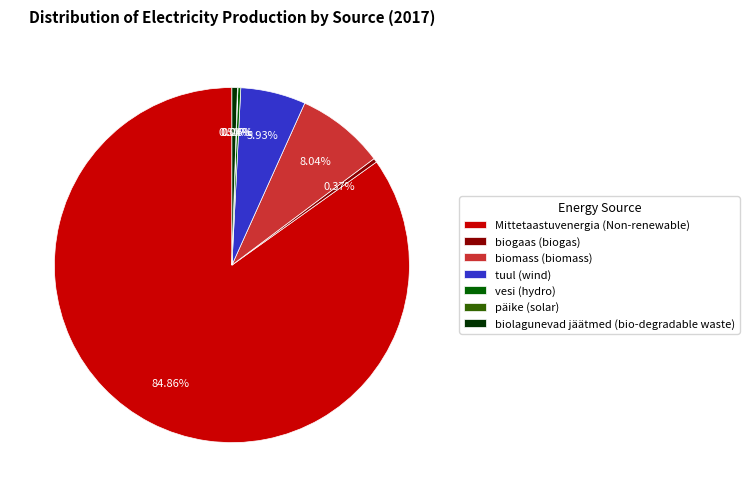

What is the majority slice?

Mittetaastuvenergia (Non-renewable)